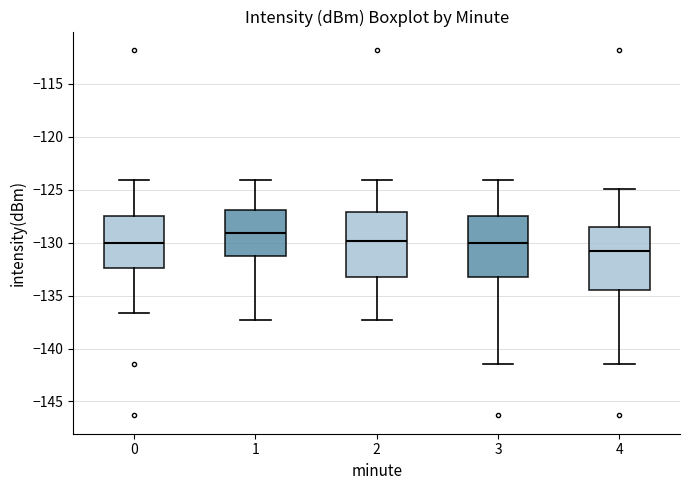

Which box's median line is the highest?

1